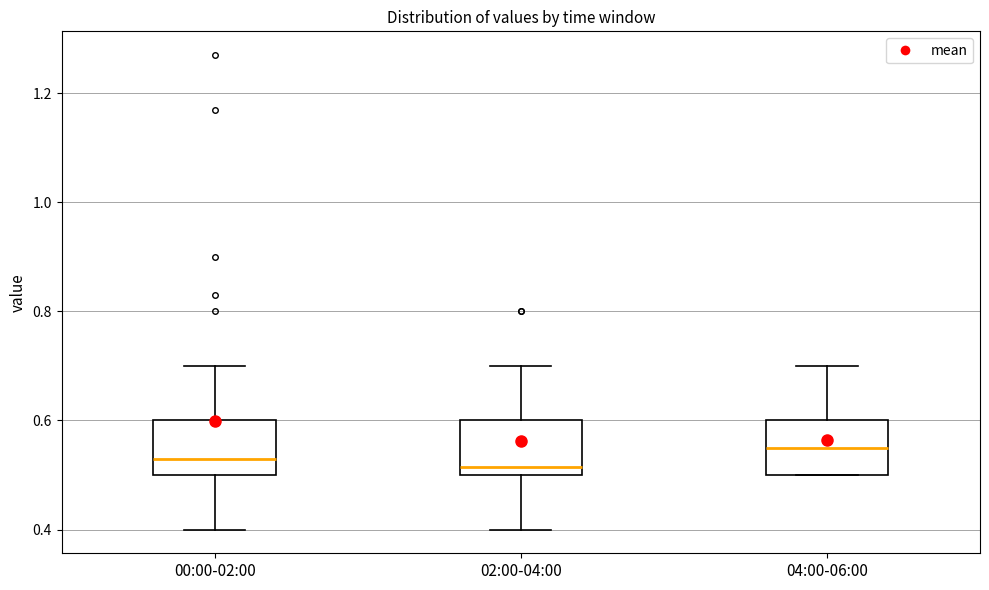

Reading left to right, transcribe this box plot: for each box, give where its median line is, the range the box spans, and where its two whiskers end, as read against the y-axis. The values are not printed on the chart, so give them approximately, as read against the axis.

00:00-02:00: median 0.54, box 0.50 to 0.60, whiskers 0.40 to 0.70
02:00-04:00: median 0.52, box 0.50 to 0.60, whiskers 0.40 to 0.70
04:00-06:00: median 0.56, box 0.50 to 0.60, whiskers 0.50 to 0.70